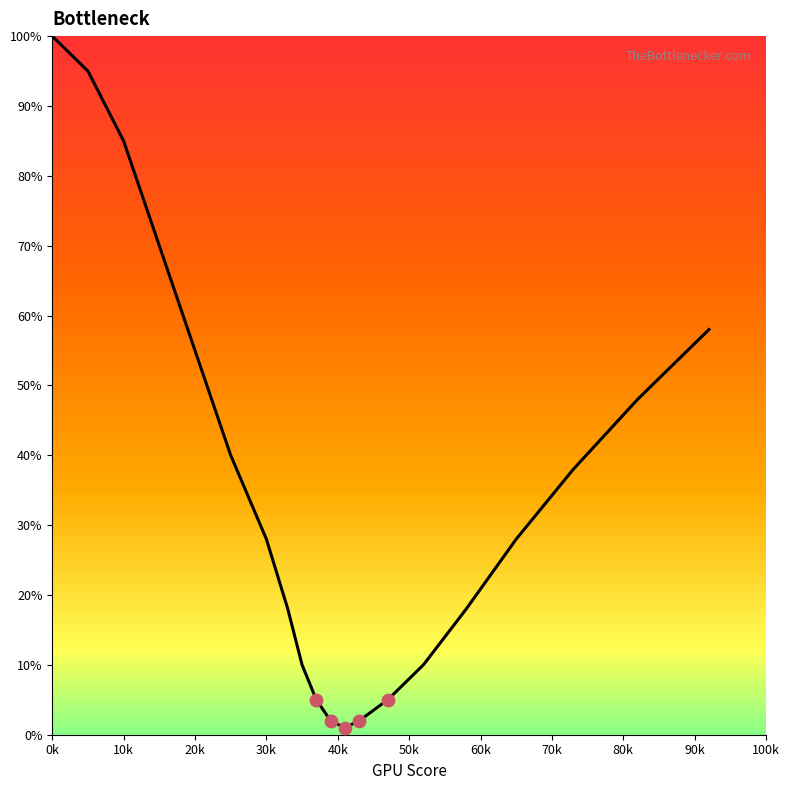

What is the difference between the maximum and minimum values?

99